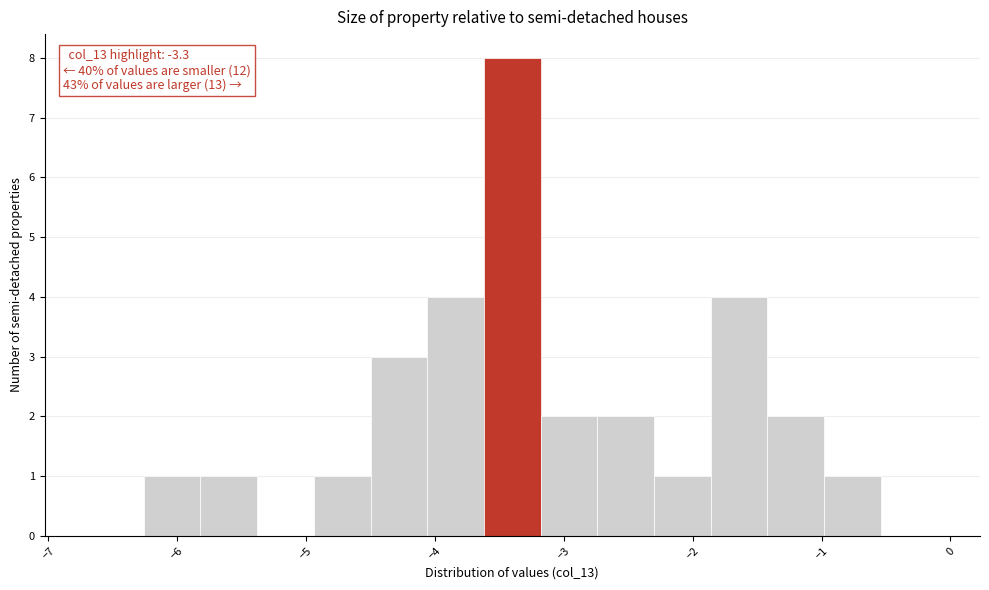

Over which range of the x-axis is the bar tallest?

-3.62 to -3.18